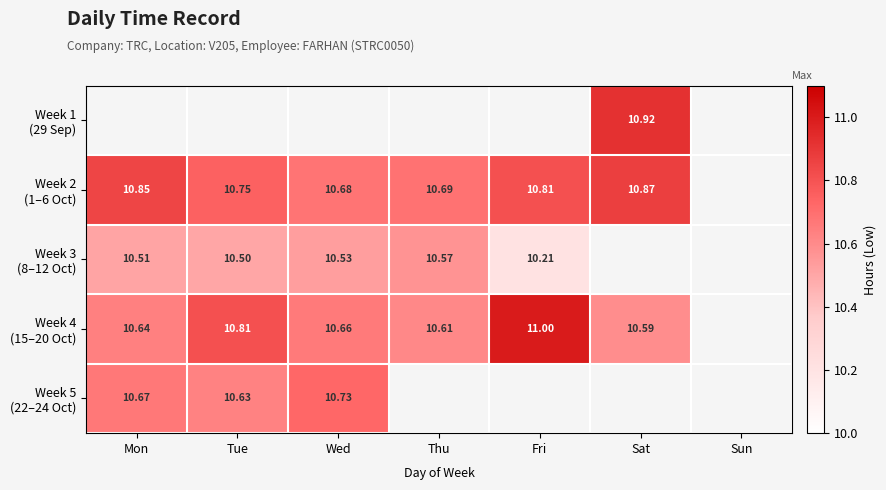

What is the difference between the maximum and minimum values in the Week 2 (1–6 Oct) series?

0.2